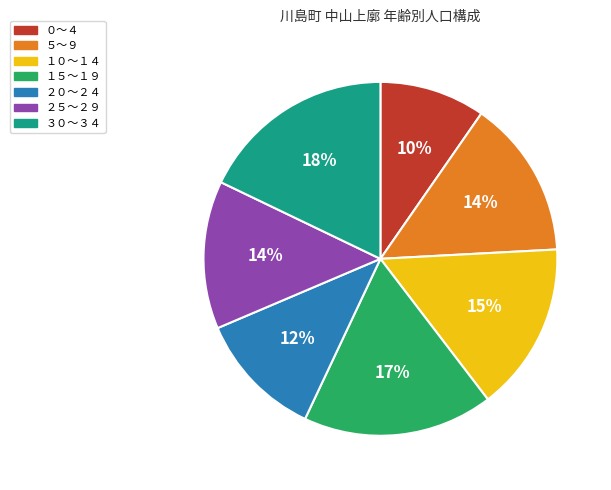

True or false: ３０～３４ accounts for 18% of the total.

True